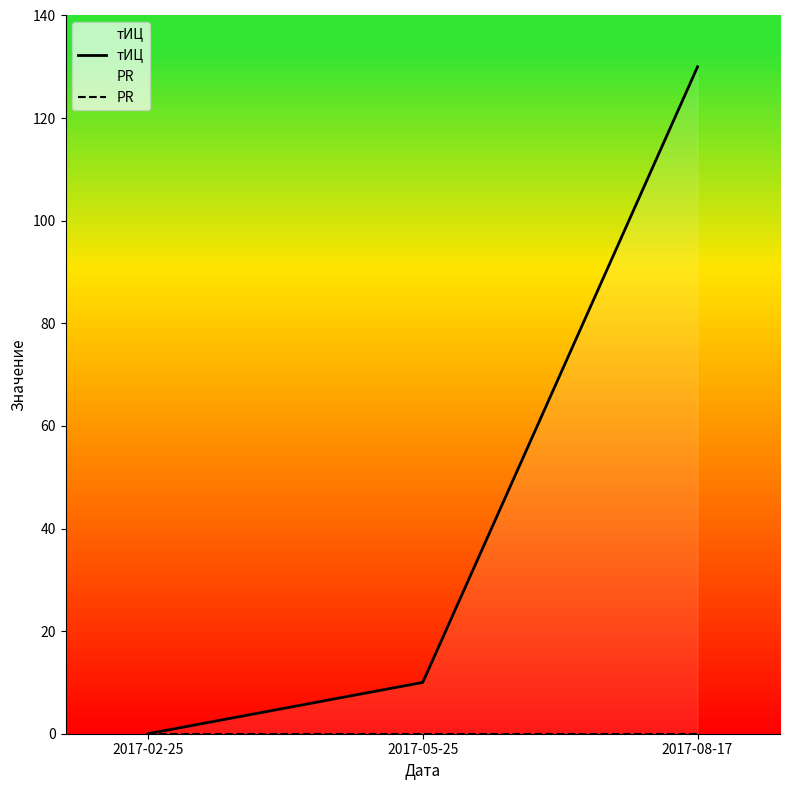

How many values in the тИЦ series exceed 10?

1